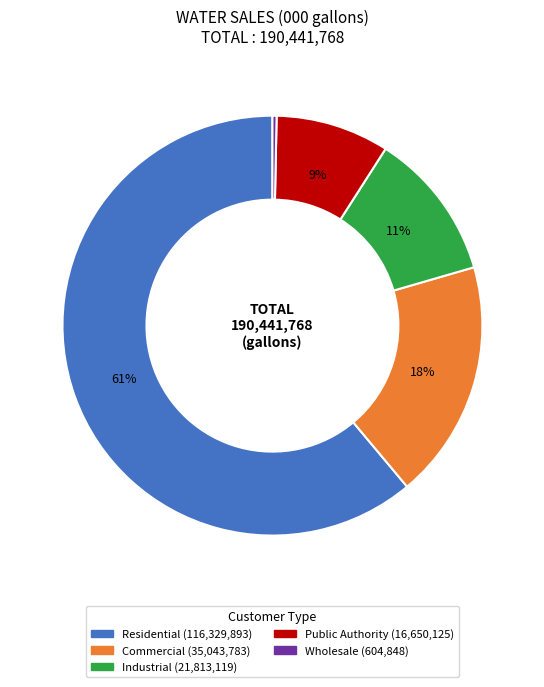

Between Residential and Public Authority, which is larger?

Residential